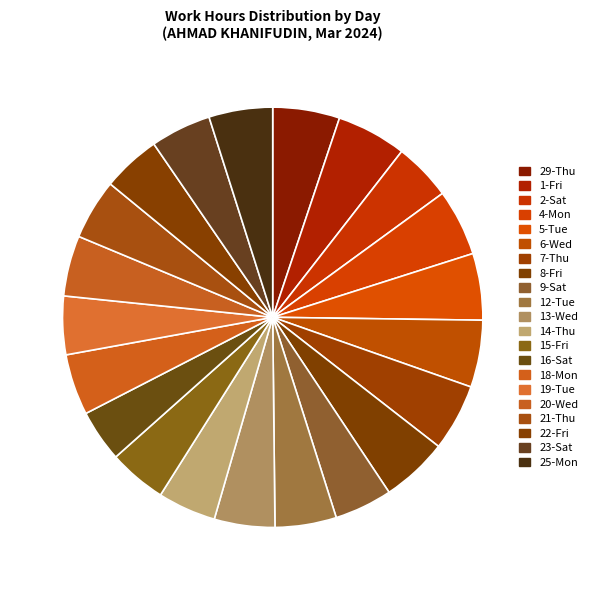

The 20-Wed slice represents 5% of the pie. True or false?

True